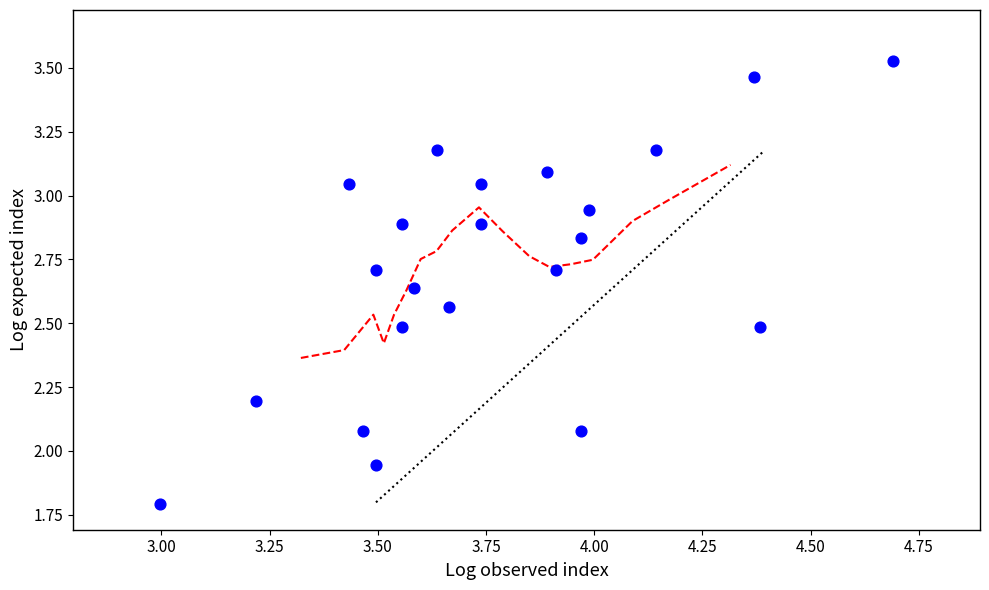

What is the range of Y values (max minus min)?

1.7